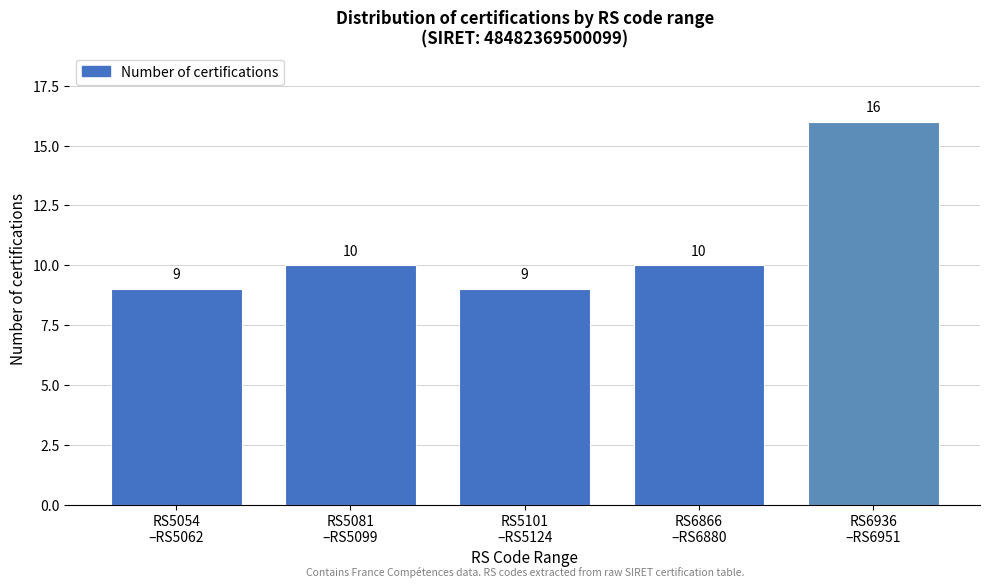

Reading left to right, transcribe all the data shown in this chart.

9	10	9	10	16